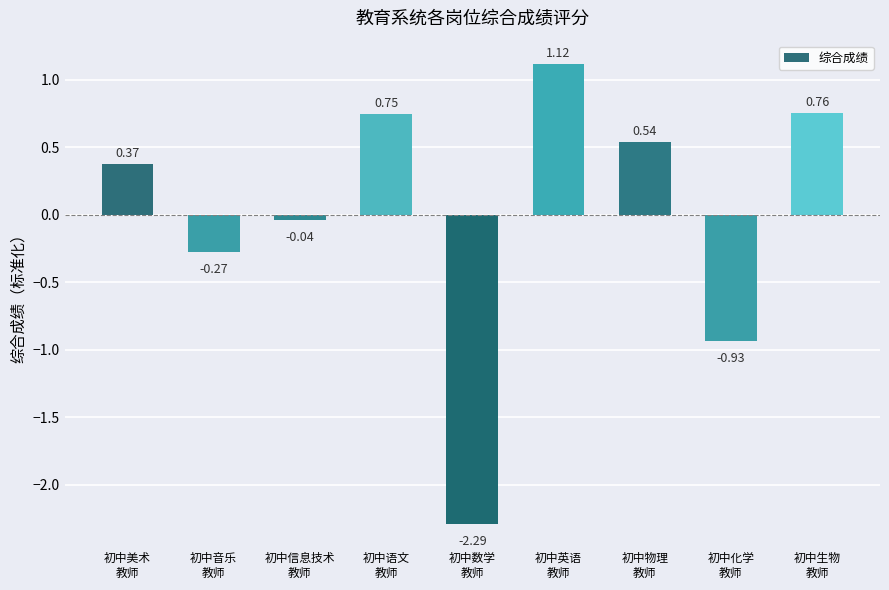

What position from the right is 初中音乐
教师?

8